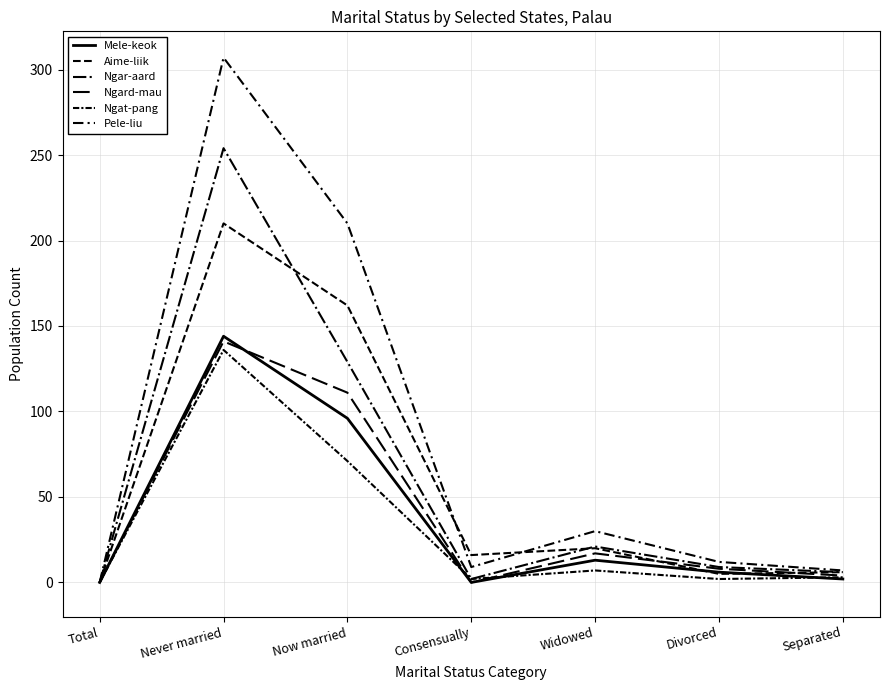

At which category does Pele-liu reach its first local valley?

Consensually